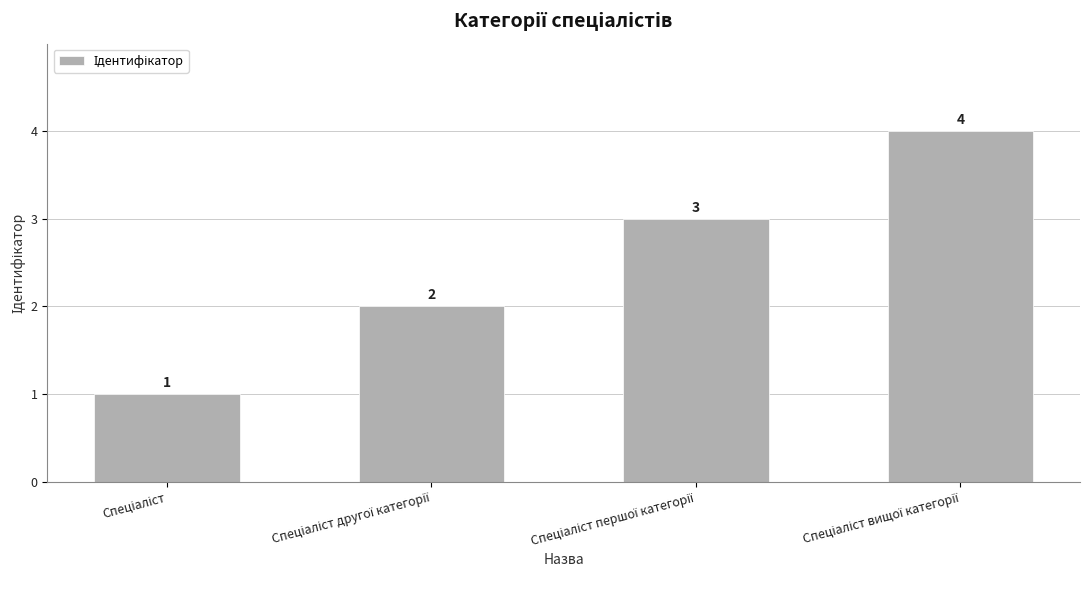

Reading left to right, transcribe all the data shown in this chart.

1	2	3	4